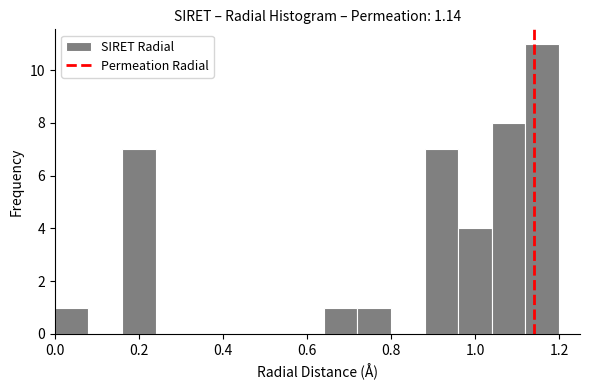

How tall is the bar that spans 0.16 to 0.24 on the x-axis? The values are not printed on the chart, so give them approximately, as read against the axis.

7